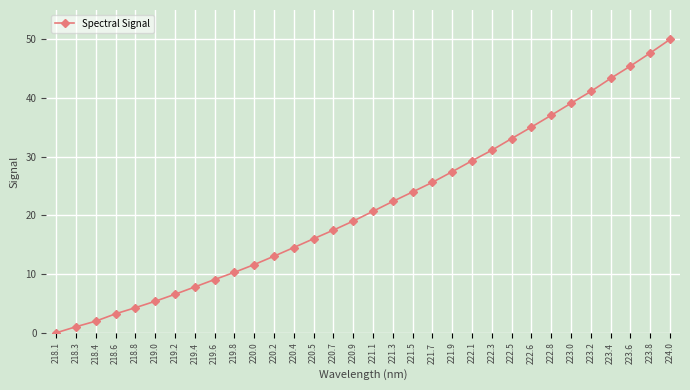

Is this an area chart (filled region under the line)?

No